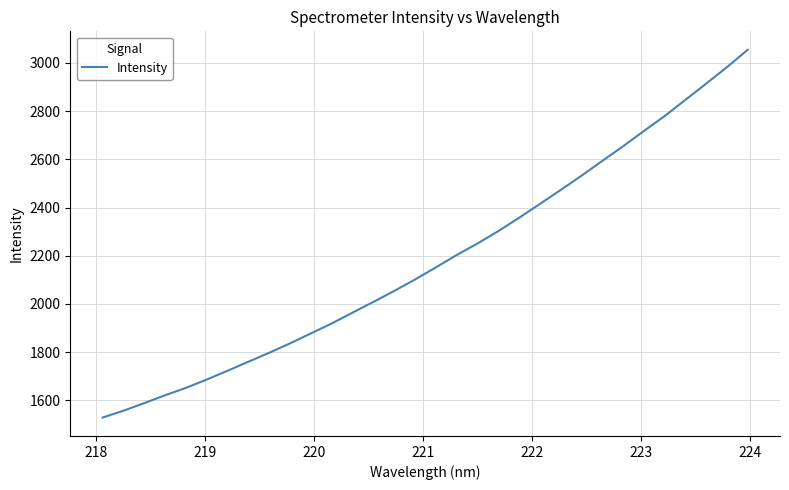

What is the greatest value displayed?

3055.0